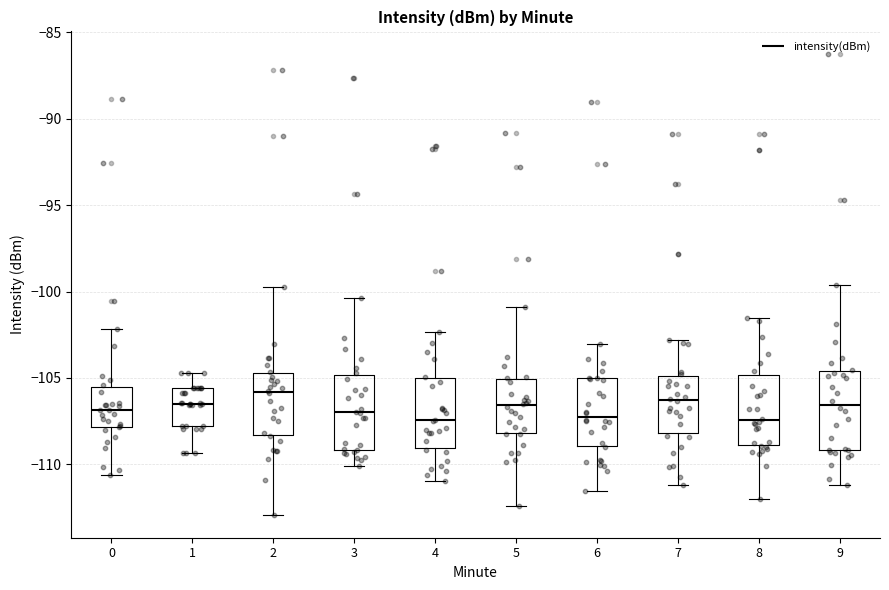

Reading left to right, read every box against the y-axis: the position of its median line, the range the box covers, and the ends of its whiskers. The values are not printed on the chart, so give them approximately, as read against the axis.

0: median -107.0, box -108.0 to -105.5, whiskers -110.5 to -102.0
1: median -106.5, box -108.0 to -105.5, whiskers -109.5 to -104.5
2: median -106.0, box -108.5 to -104.5, whiskers -113.0 to -99.5
3: median -107.0, box -109.0 to -105.0, whiskers -110.0 to -100.5
4: median -107.5, box -109.0 to -105.0, whiskers -111.0 to -102.5
5: median -106.5, box -108.0 to -105.0, whiskers -112.5 to -101.0
6: median -107.0, box -109.0 to -105.0, whiskers -111.5 to -103.0
7: median -106.5, box -108.0 to -105.0, whiskers -111.0 to -103.0
8: median -107.5, box -109.0 to -105.0, whiskers -112.0 to -101.5
9: median -106.5, box -109.0 to -104.5, whiskers -111.0 to -99.5